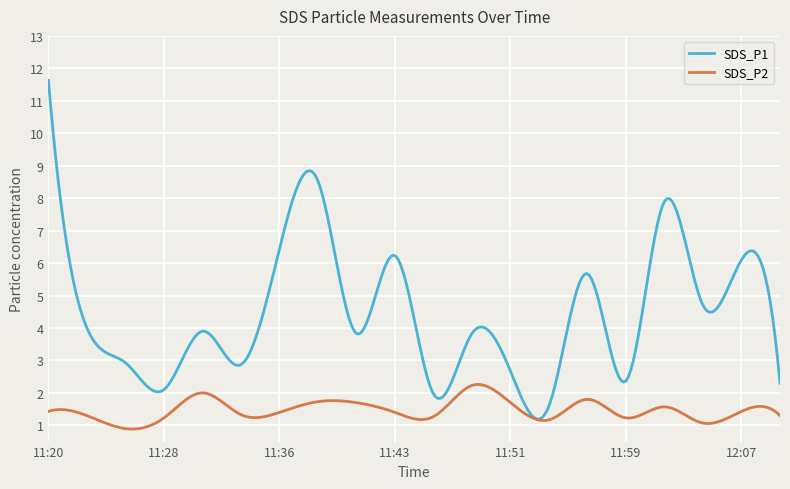

What is the maximum value shown in the chart?

11.6